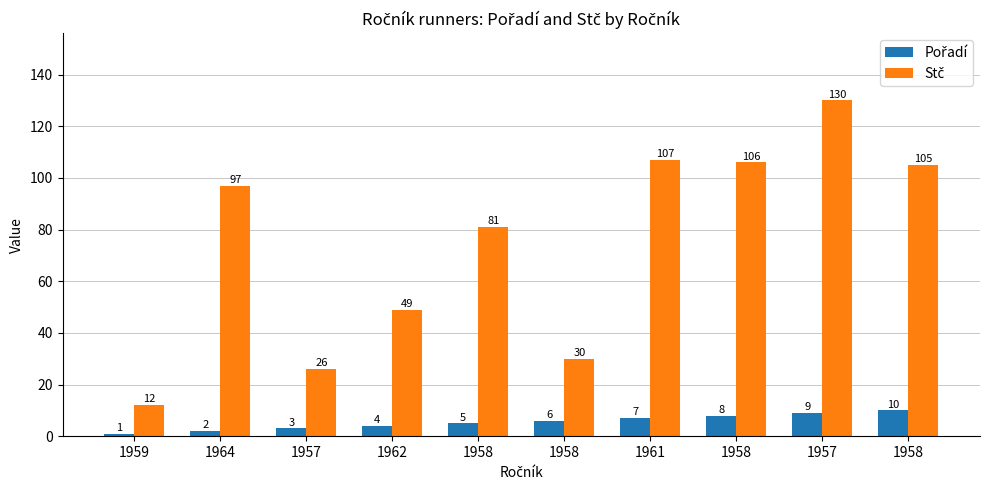

At which label does Pořadí reach its peak?

1958